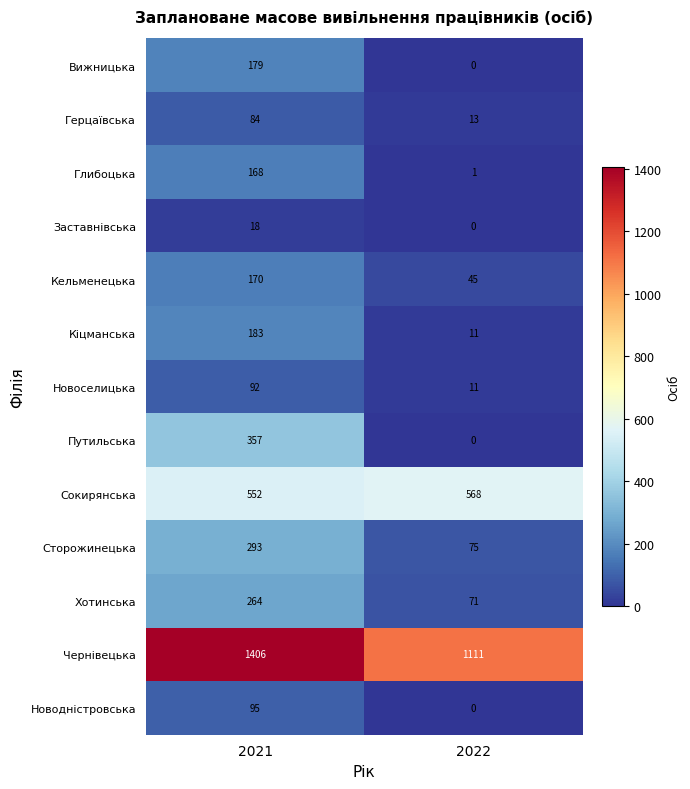

At which category is the sum across all series the highest?

2021